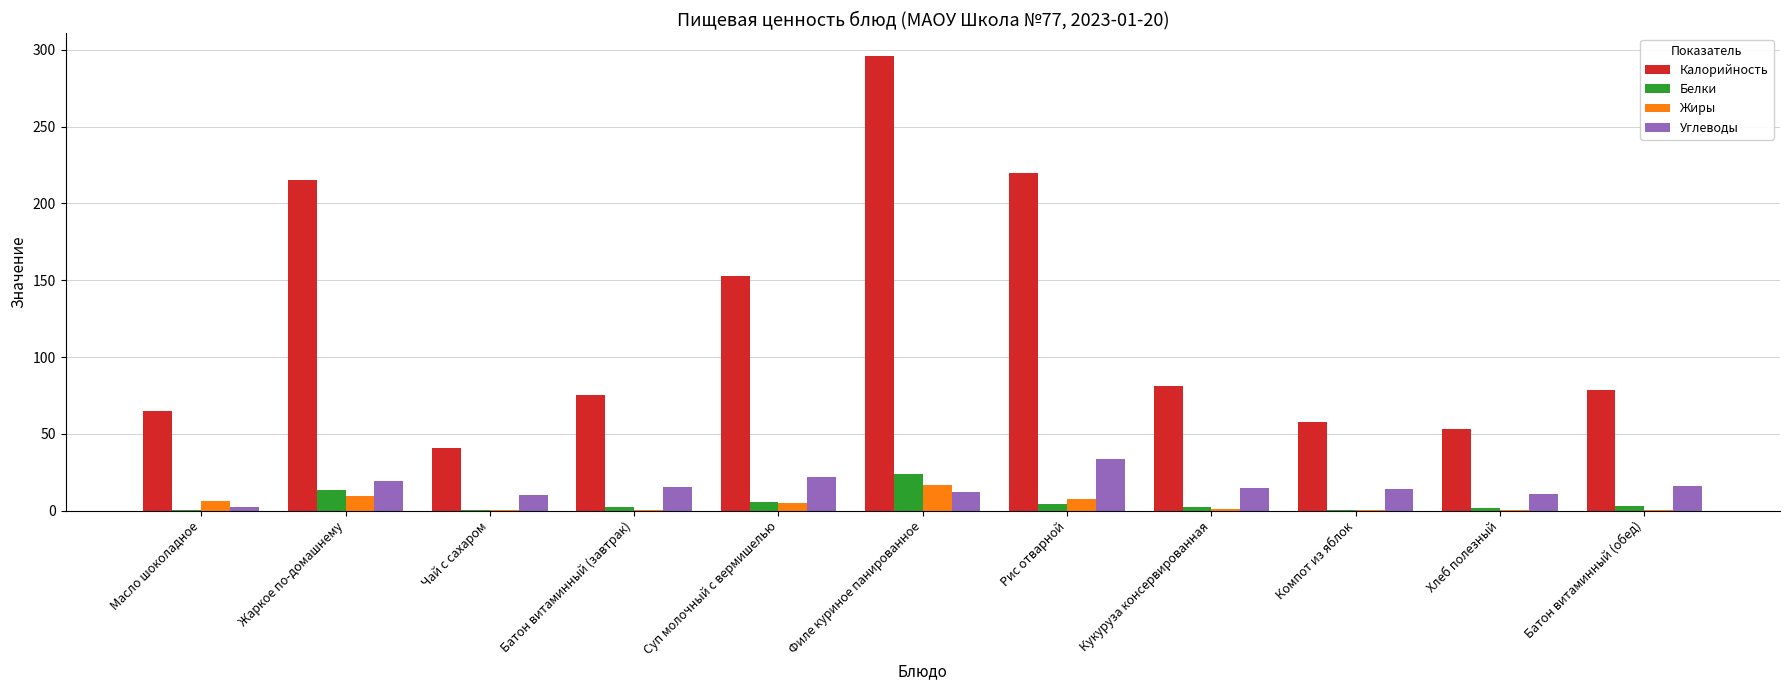

True or false: Жиры has a value of 6.2 at Масло шоколадное.

True